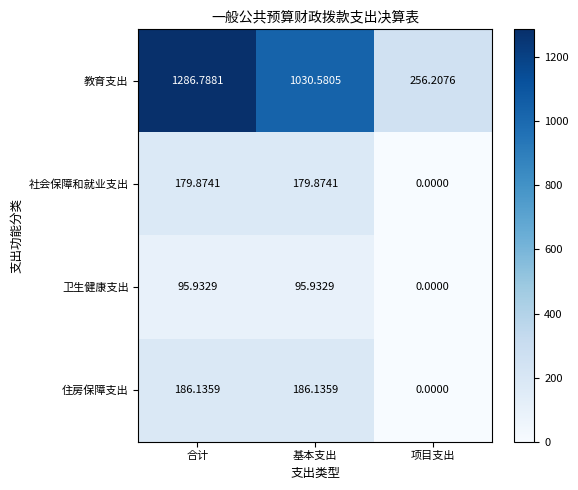

Which series has the largest total across all categories?

教育支出